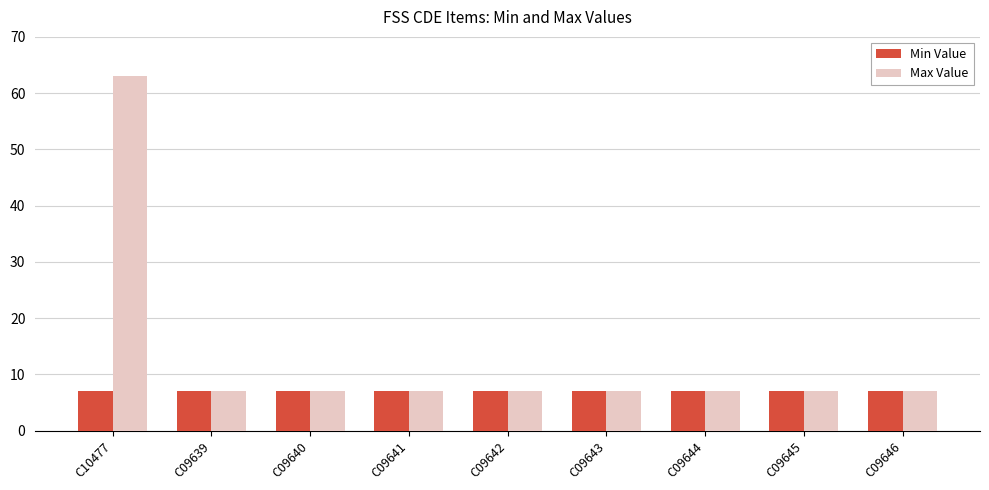

What is the greatest value displayed?

63